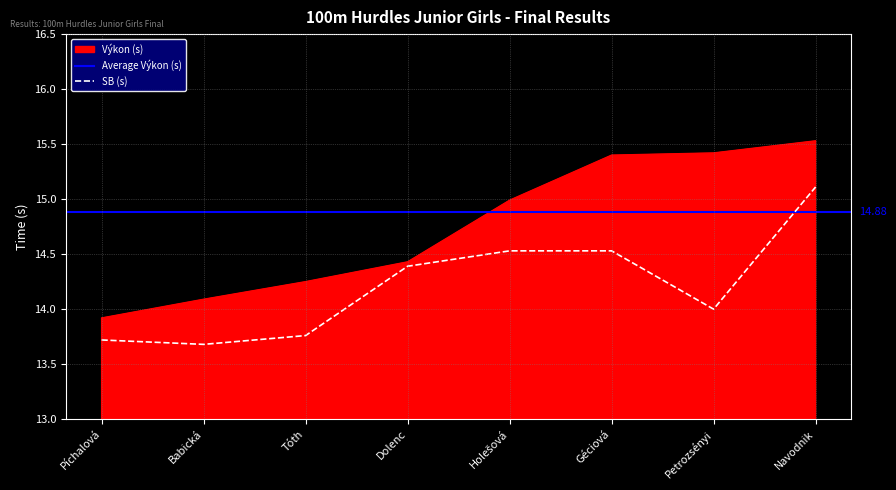

How many SB values are between 13 and 14?

4